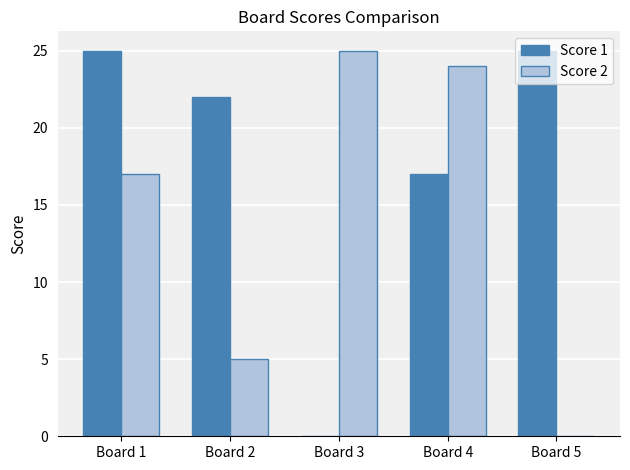

Count the number of data series in this chart.

2